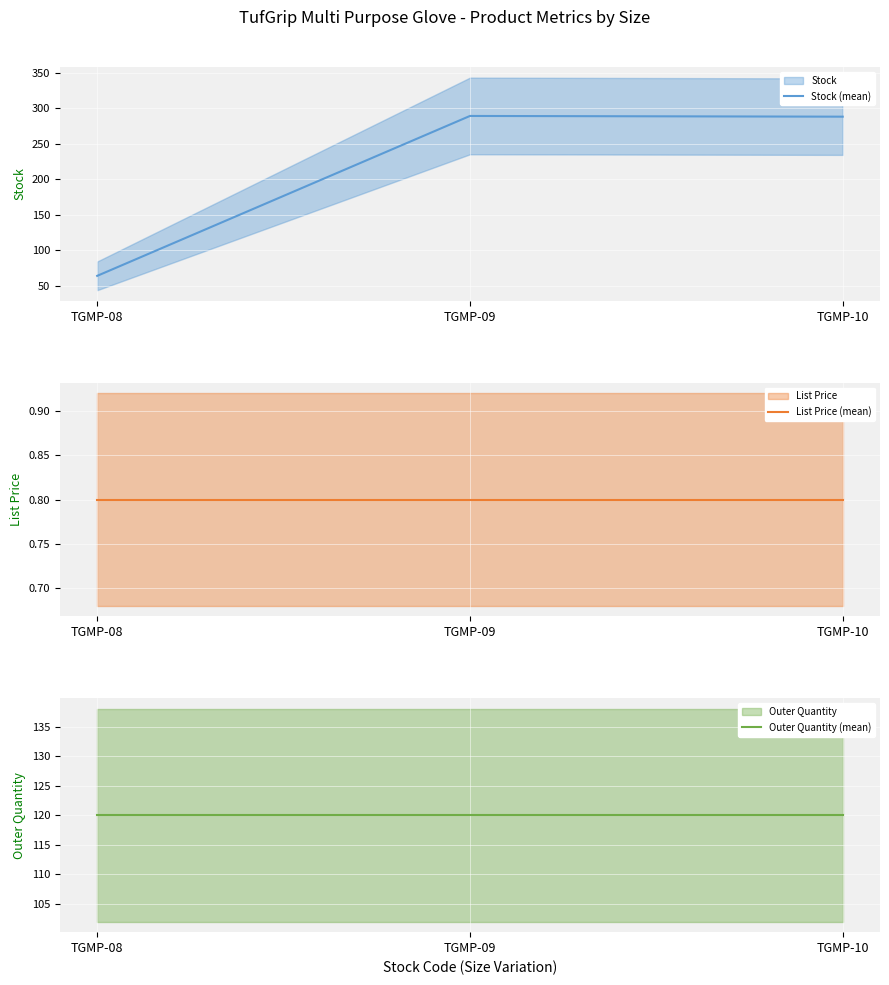

What are all the series names shown in the legend?

Stock (mean), List Price (mean), Outer Quantity (mean)